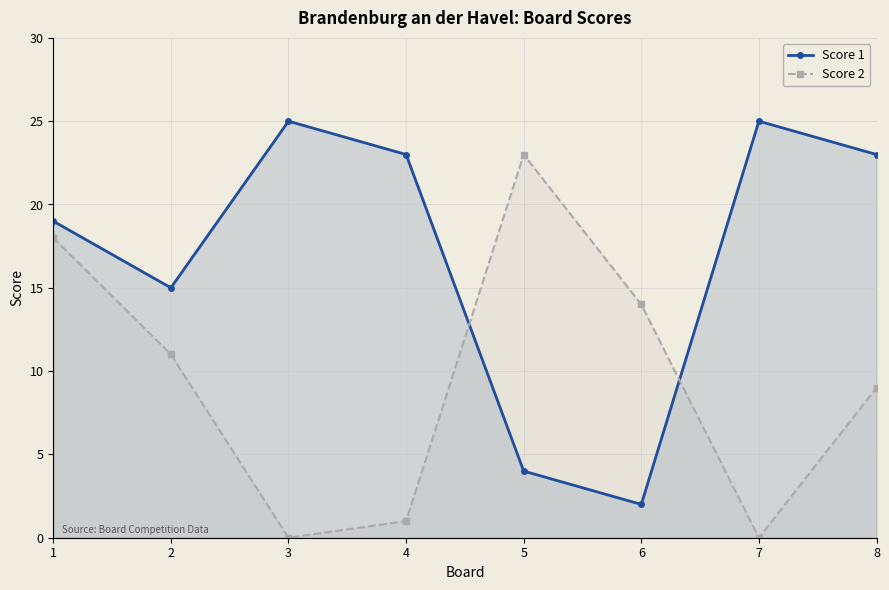

Which category has the lowest value across all series?

3